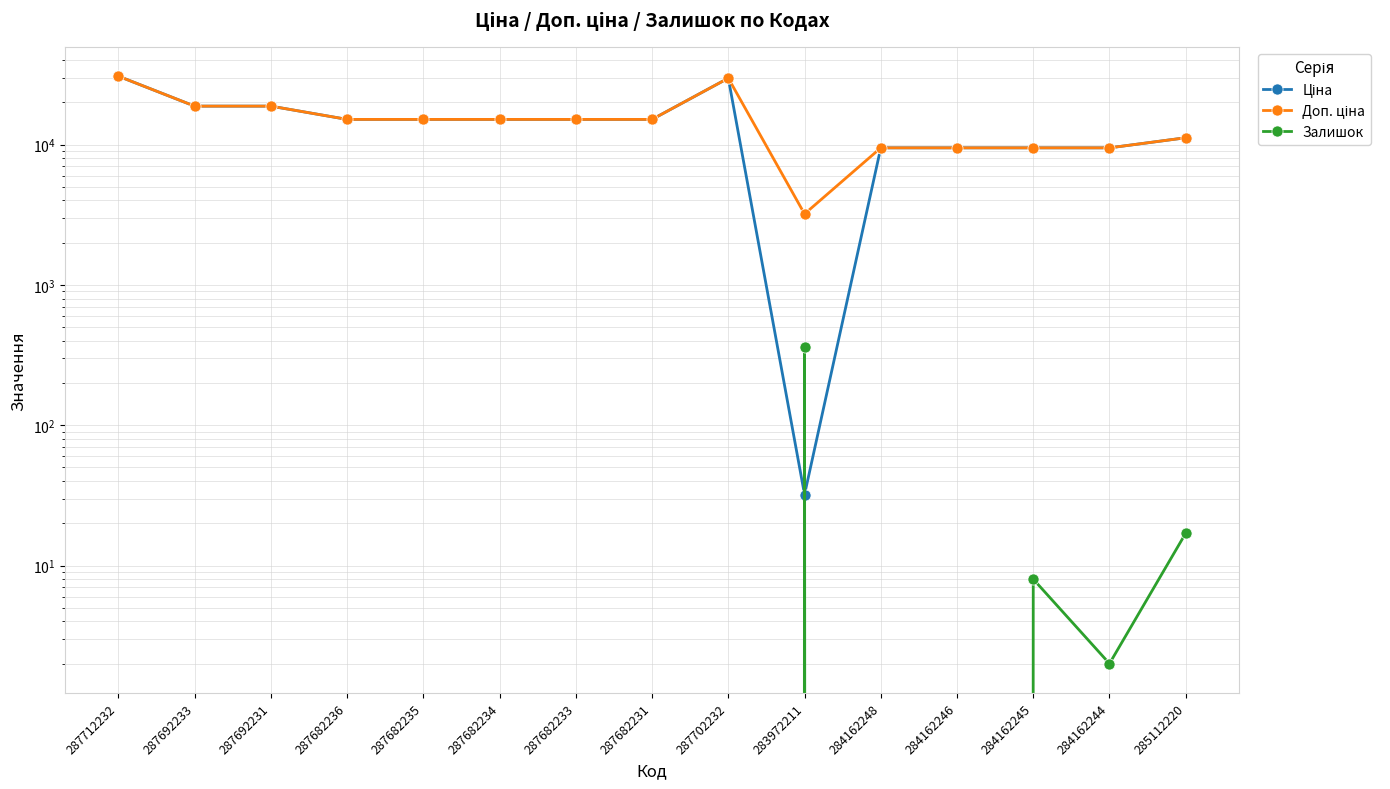

True or false: Ціна and Доп. ціна cross at least once.

False